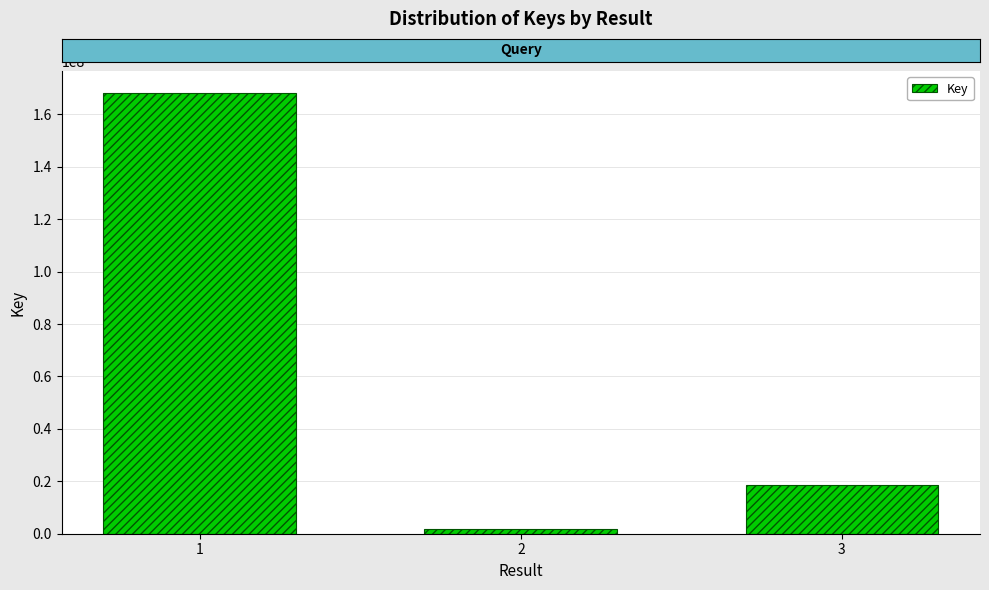

What is the difference between the maximum and minimum values?

166200282